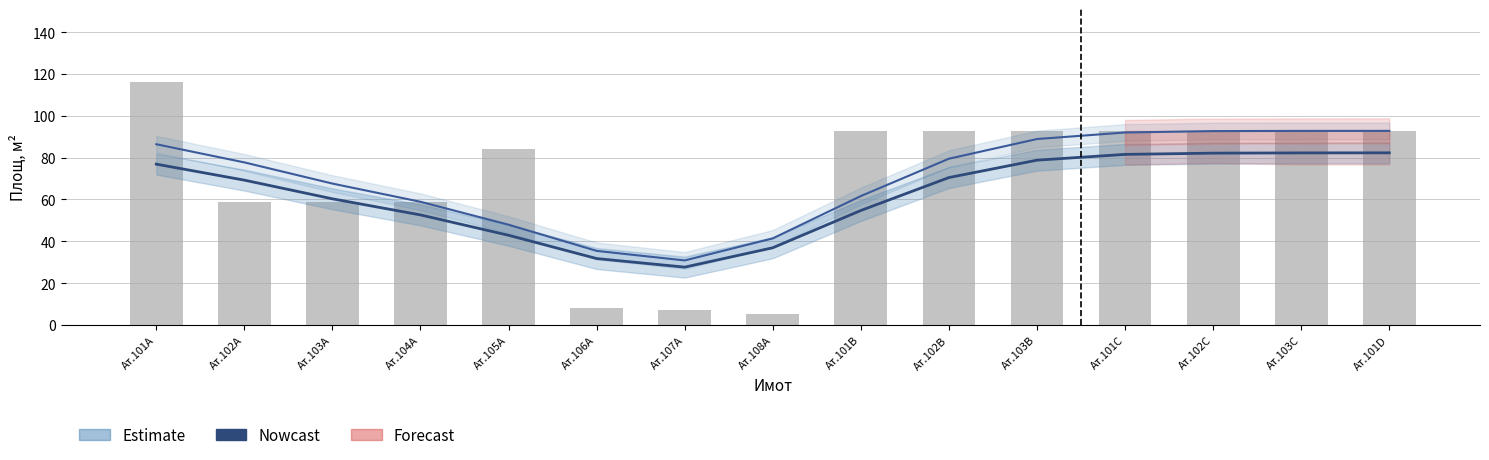

Are the bars horizontal?

No